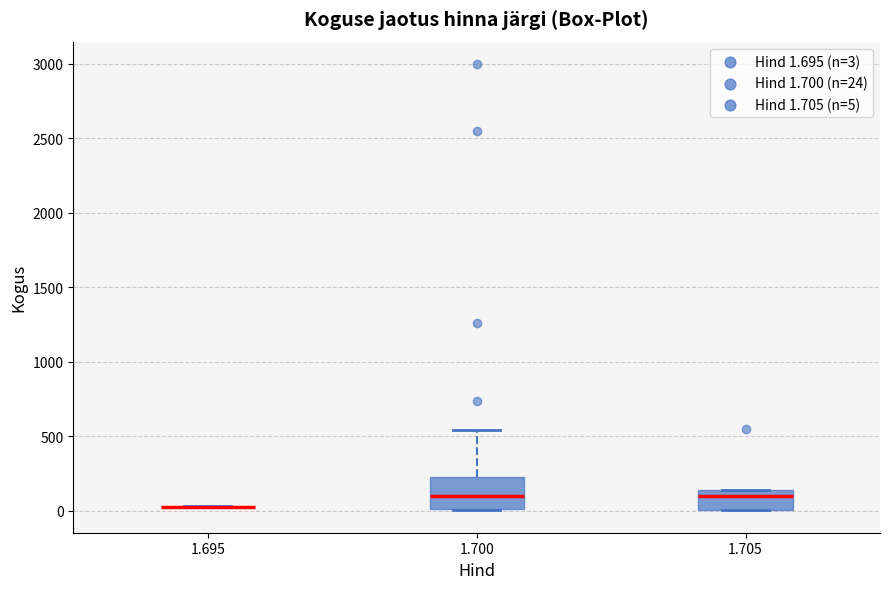

Reading left to right, read every box against the y-axis: the position of its median line, the range the box covers, and the ends of its whiskers. The values are not printed on the chart, so give them approximately, as read against the axis.

1.695: box collapsed to a line at 50, whiskers 0 to 50
1.700: median 100, box 0 to 250, whiskers 0 to 550
1.705: median 100, box 0 to 150, whiskers 0 to 150